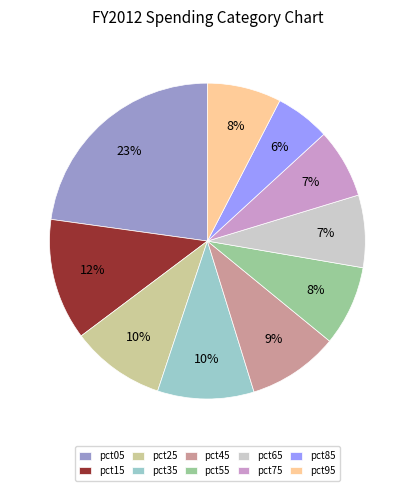

Is there any slice that represents more than half of the pie?

No